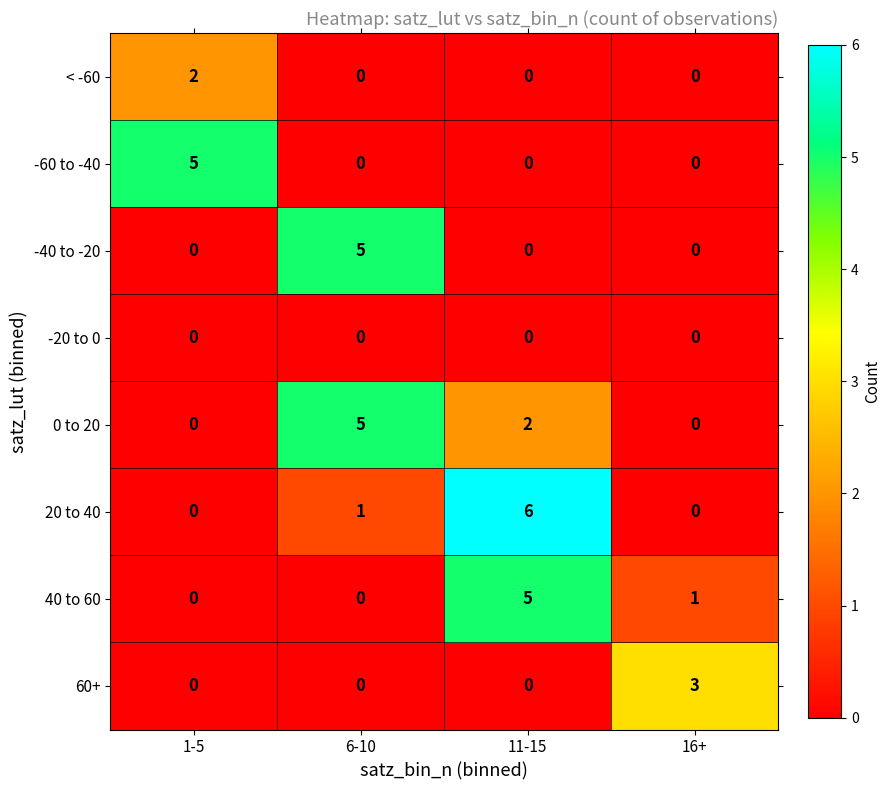

At which category is the sum across all series the highest?

11-15